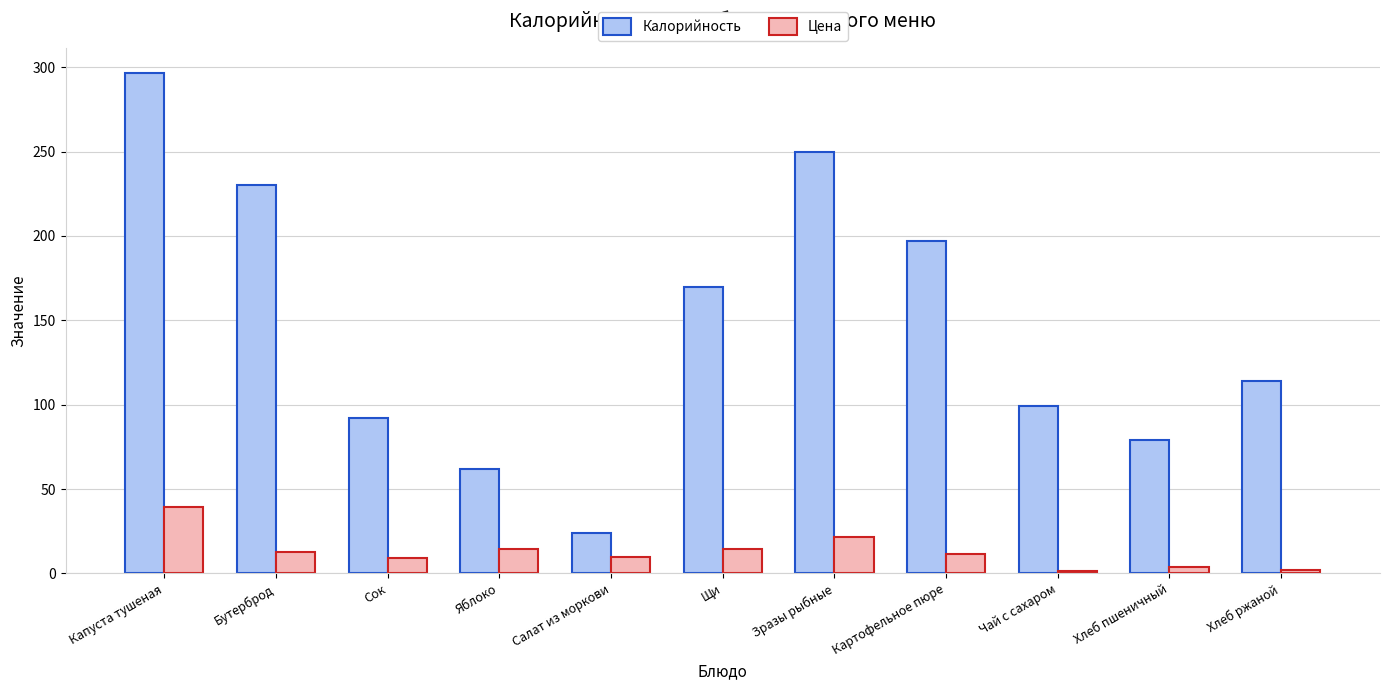

The Калорийность series shows 66.0 at Чай с сахаром. True or false?

False